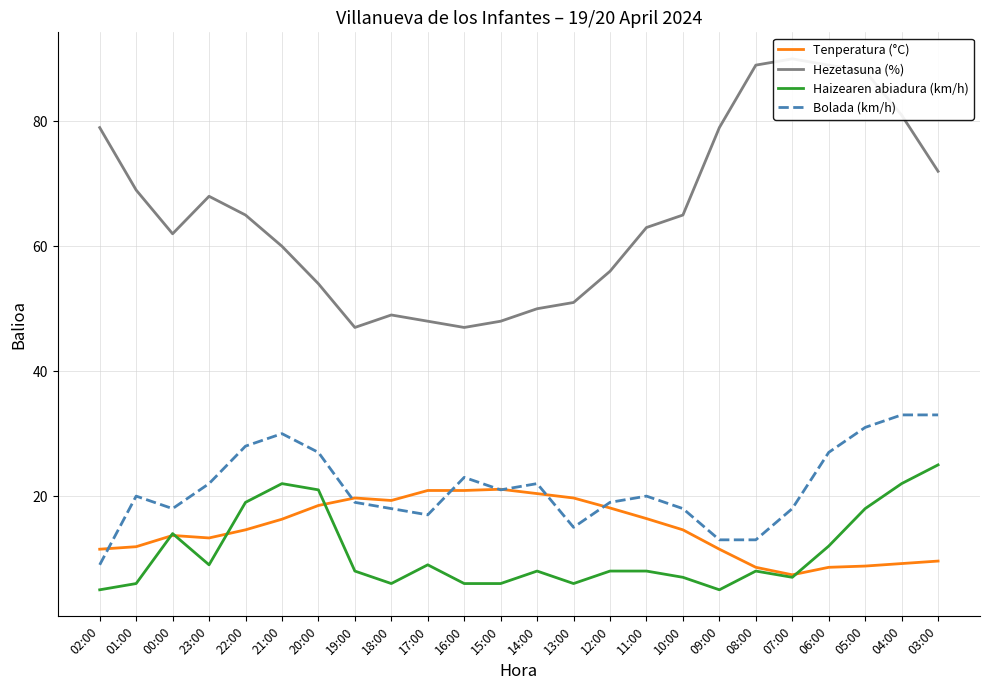

In Haizearen abiadura (km/h), how many points are lower than both neighbors (excluding endpoints)?

5